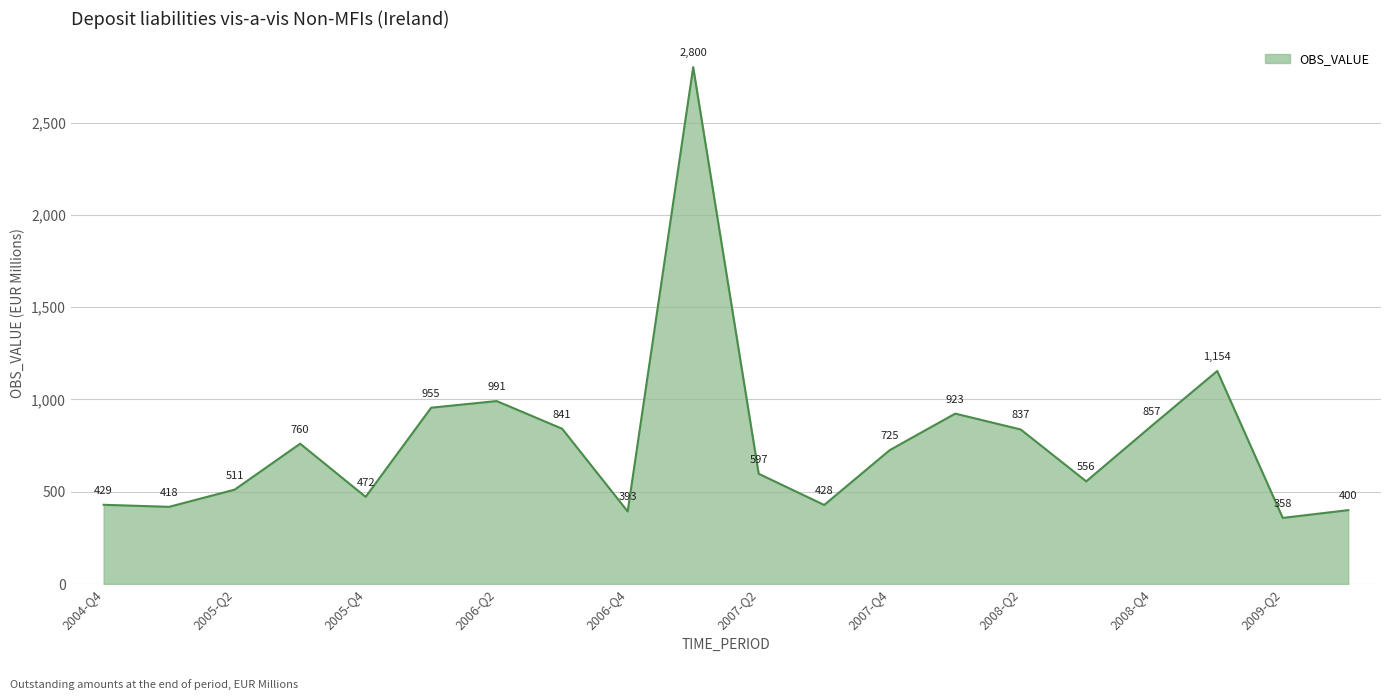

What is the smallest value displayed?

358